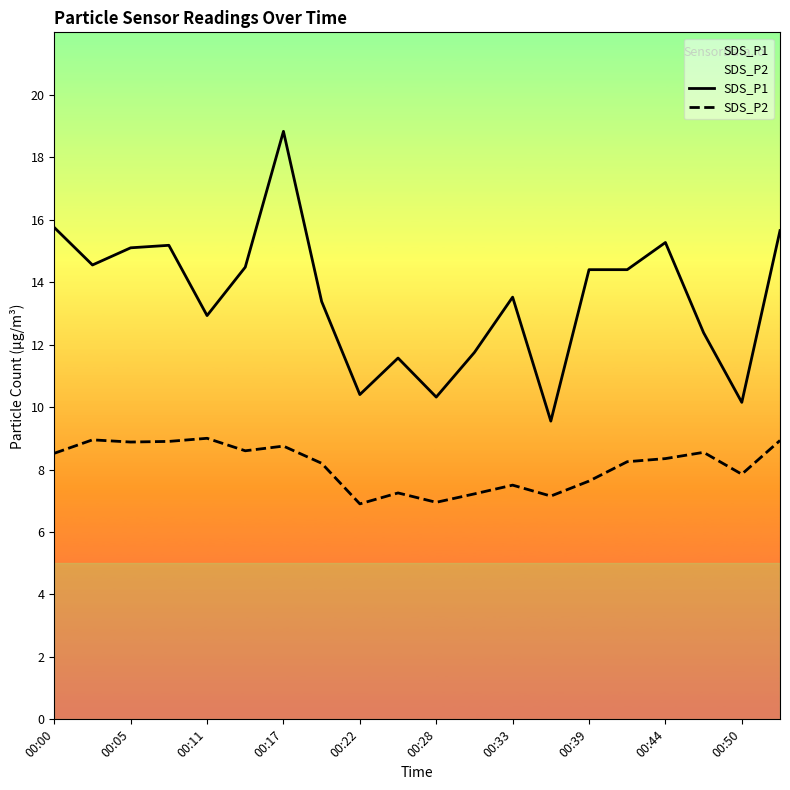

What are all the series names shown in the legend?

SDS_P1, SDS_P2